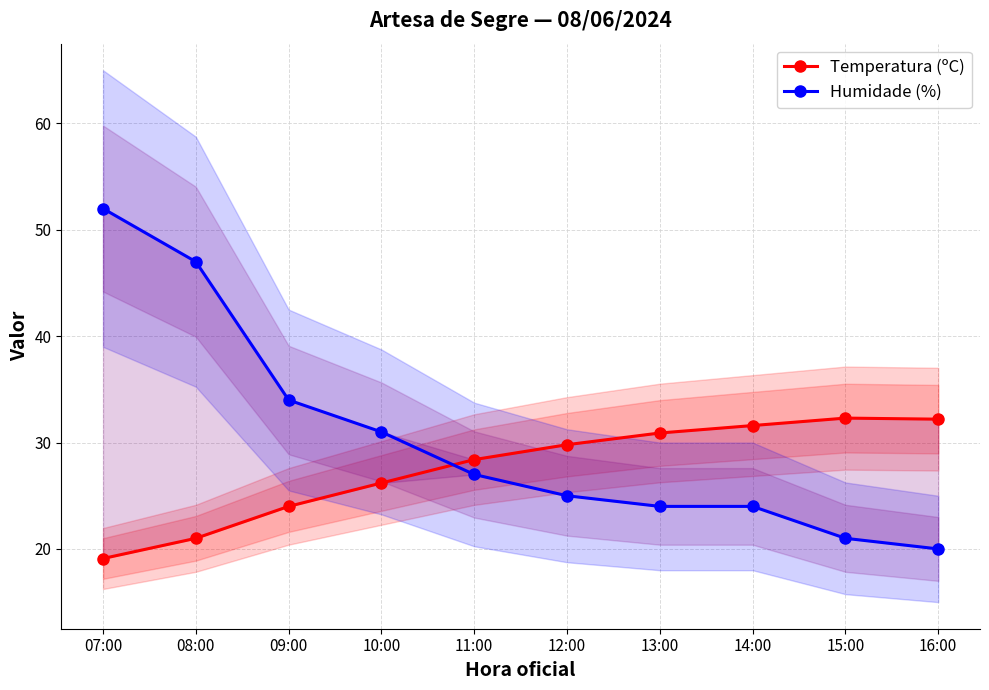

Reading left to right, extract all data points from this chart.

Temperatura (ºC): 19.1	21.0	24.0	26.2	28.4	29.8	30.9	31.6	32.3	32.2
Humidade (%): 52.0	47.0	34.0	31.0	27.0	25.0	24.0	24.0	21.0	20.0